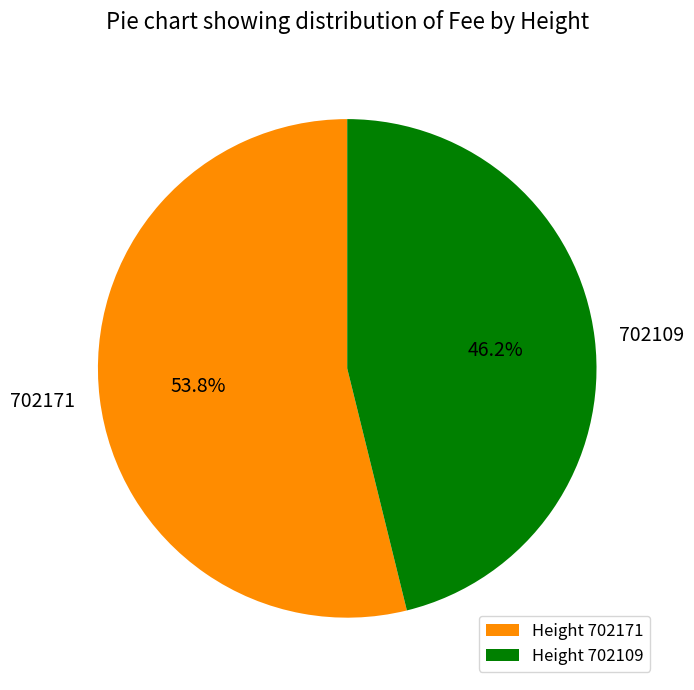

To the nearest percent, what percentage of the pie is 702109?

46%